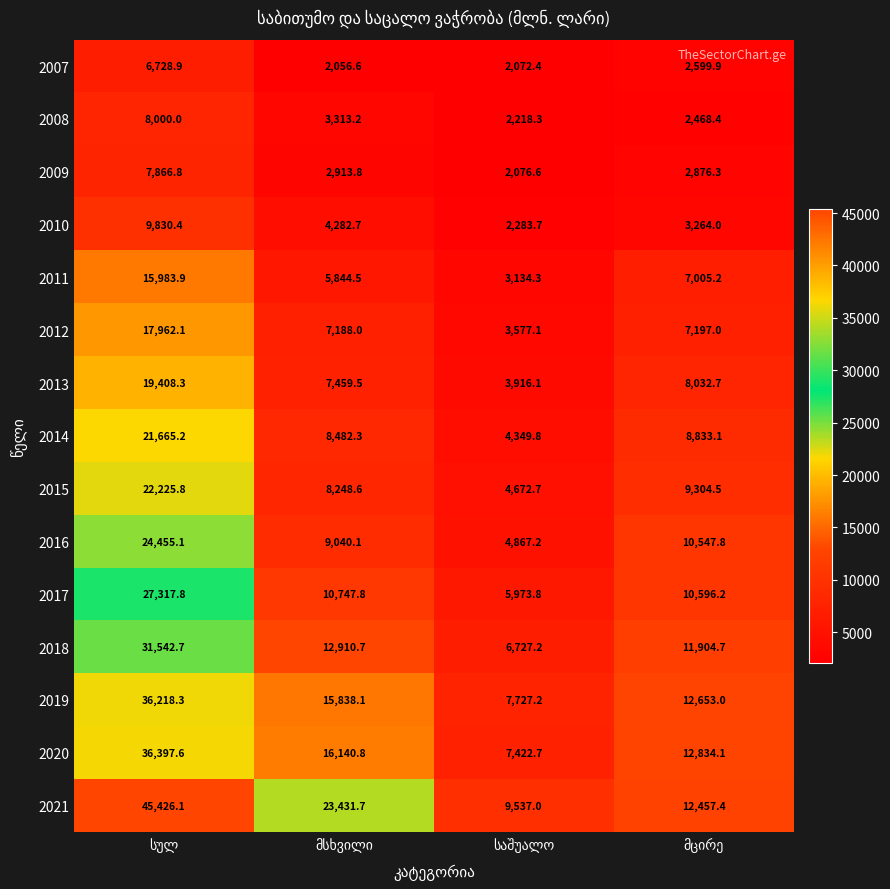

What is the sum of all 2018 values?

63085.3